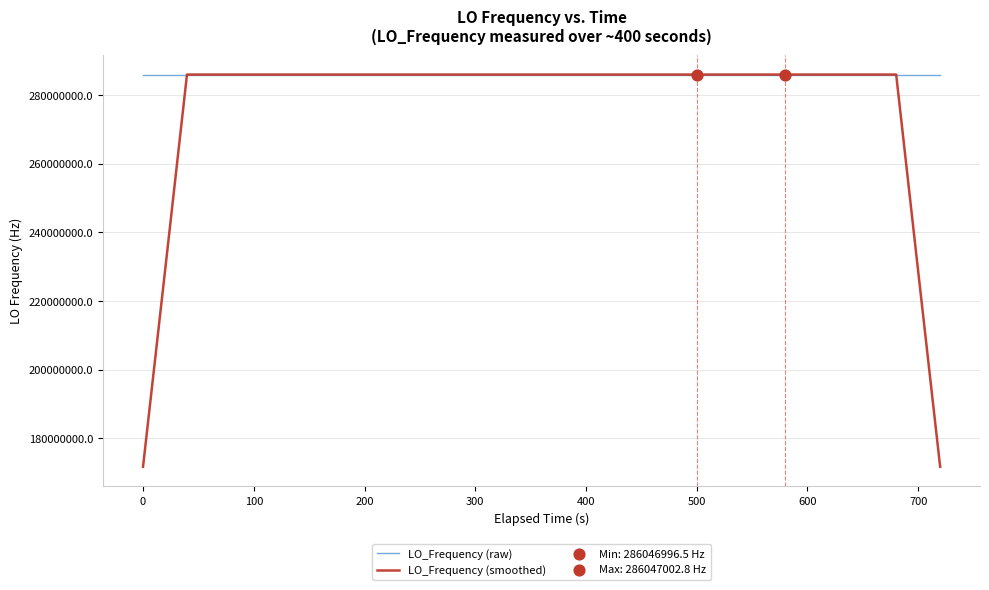

Which series has the largest total across all categories?

LO_Frequency (raw)